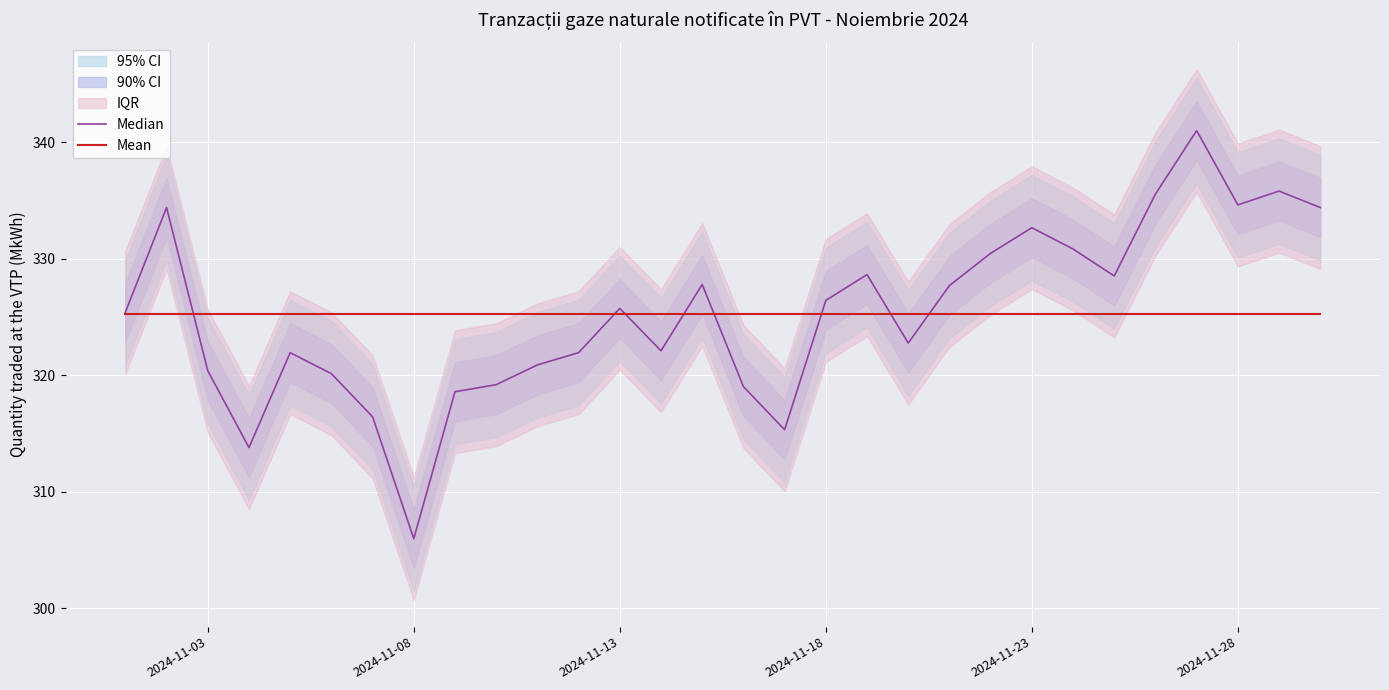

What is the lowest value of the Mean series?

325.3